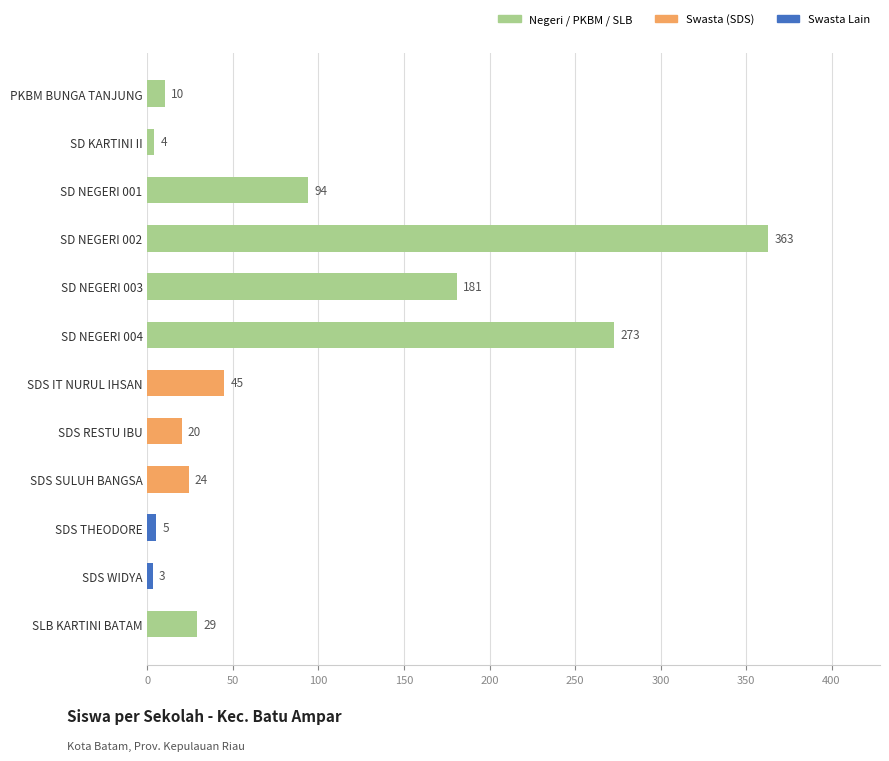

Which has a higher value, SDS WIDYA or SD NEGERI 003?

SD NEGERI 003